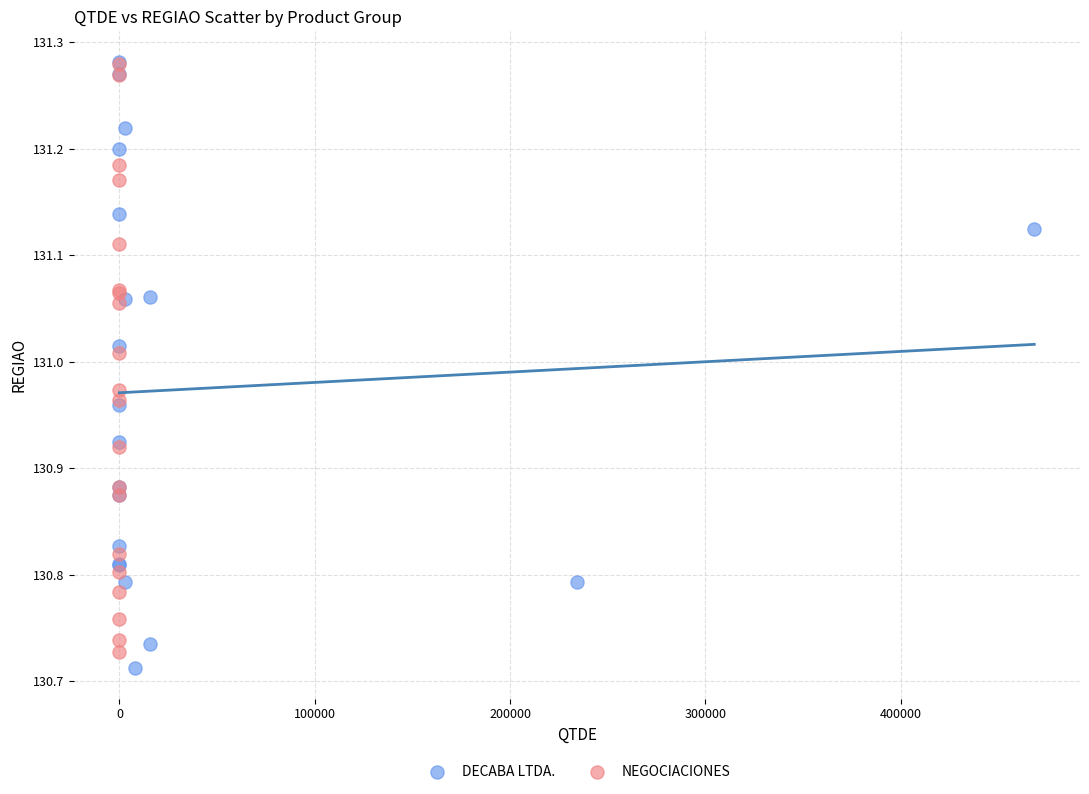

What are all the series names shown in the legend?

DECABA LTDA., NEGOCIACIONES